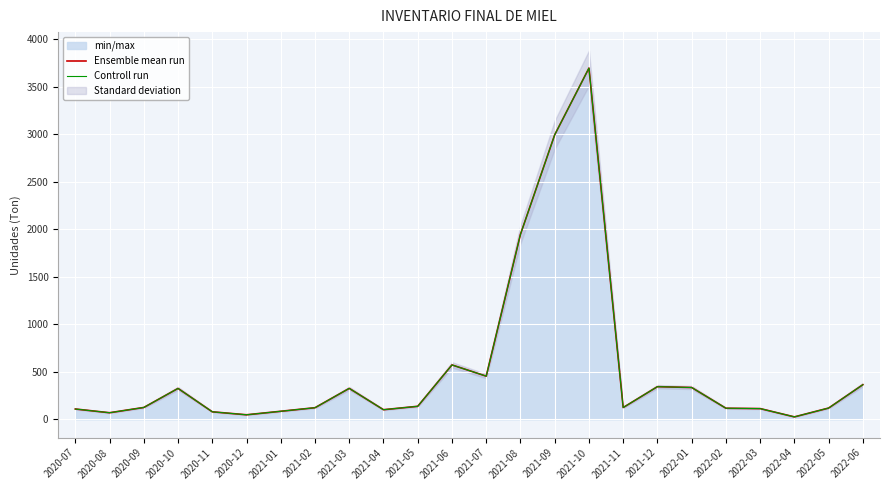

Which series has the largest total across all categories?

Ensemble mean run